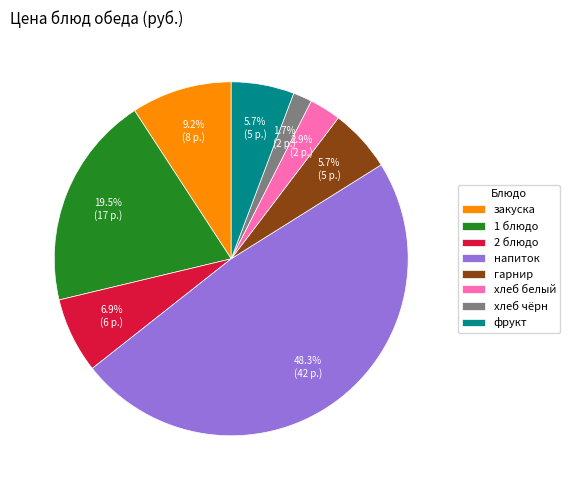

To the nearest percent, what is the combined percentage of фрукт and хлеб белый?

9%